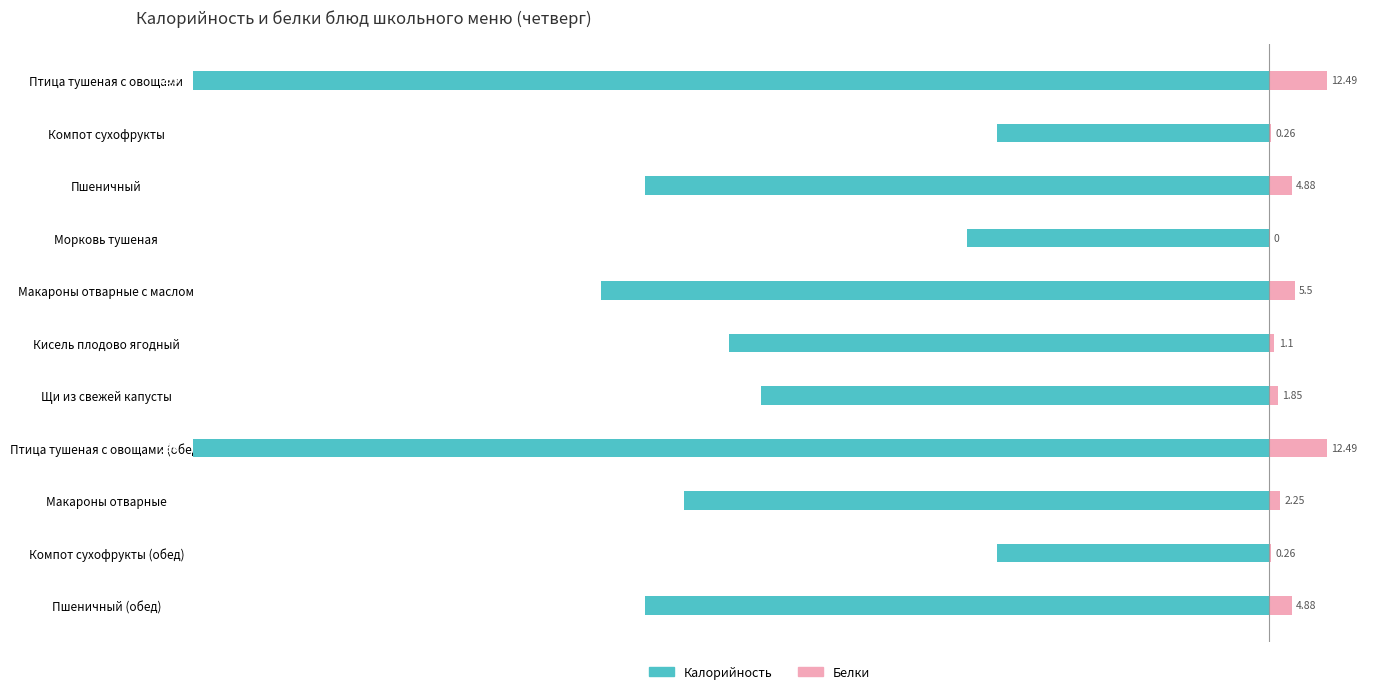

Rank the categories by Калорийность value from highest to lowest.

1, 9, 3, 6, 5, 8, 2, 10, 4, 0, 7